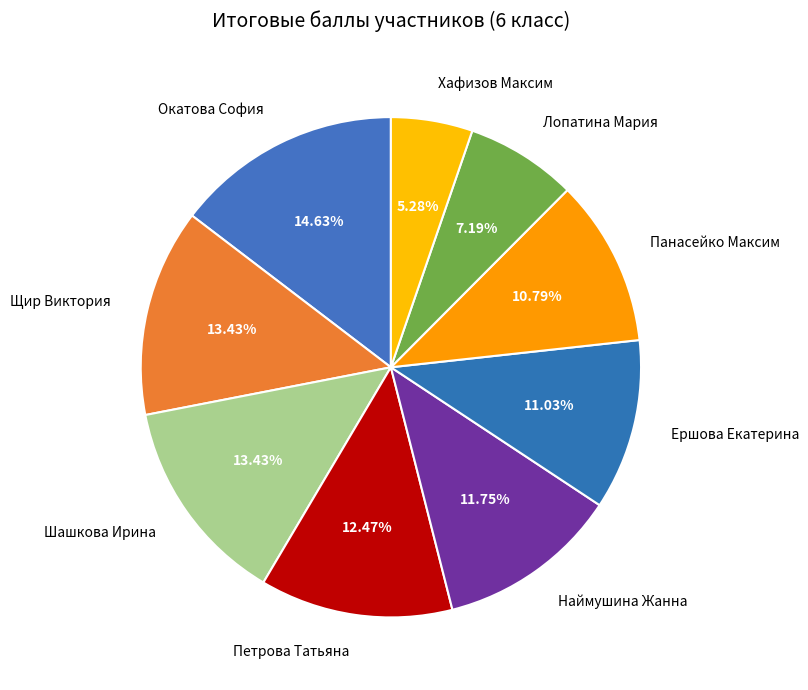

Is there any slice that represents more than half of the pie?

No